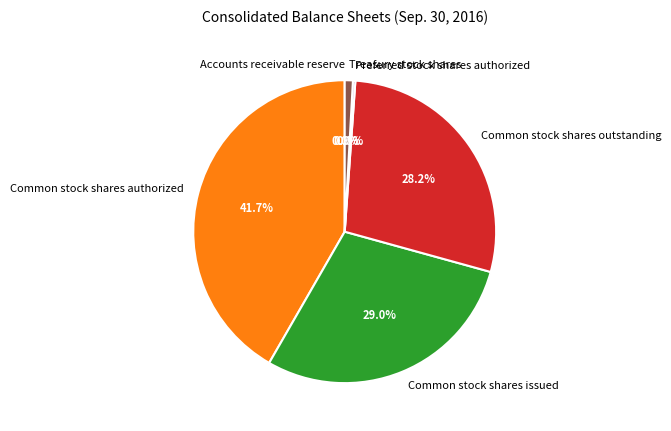

Is Treasury stock shares the majority of the pie?

No